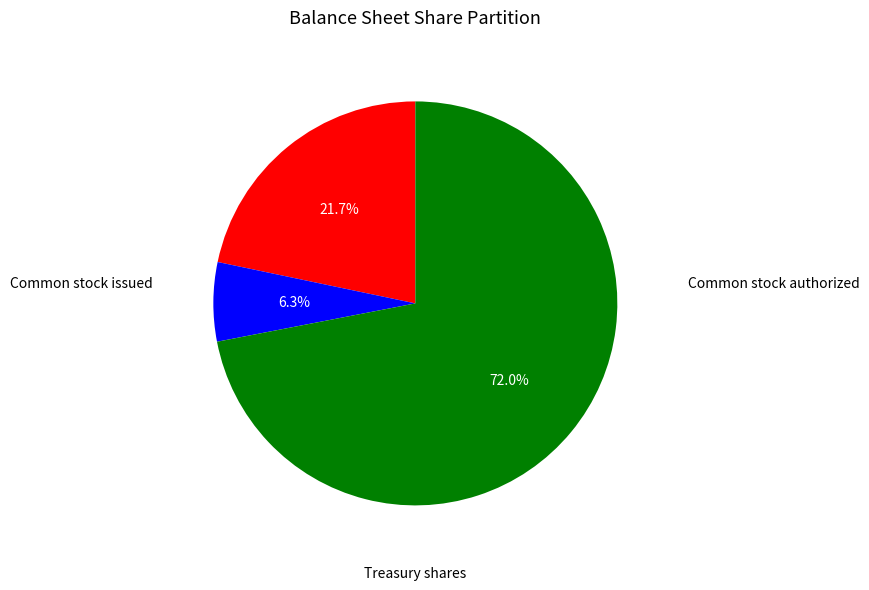

Does any single category account for the majority?

Yes